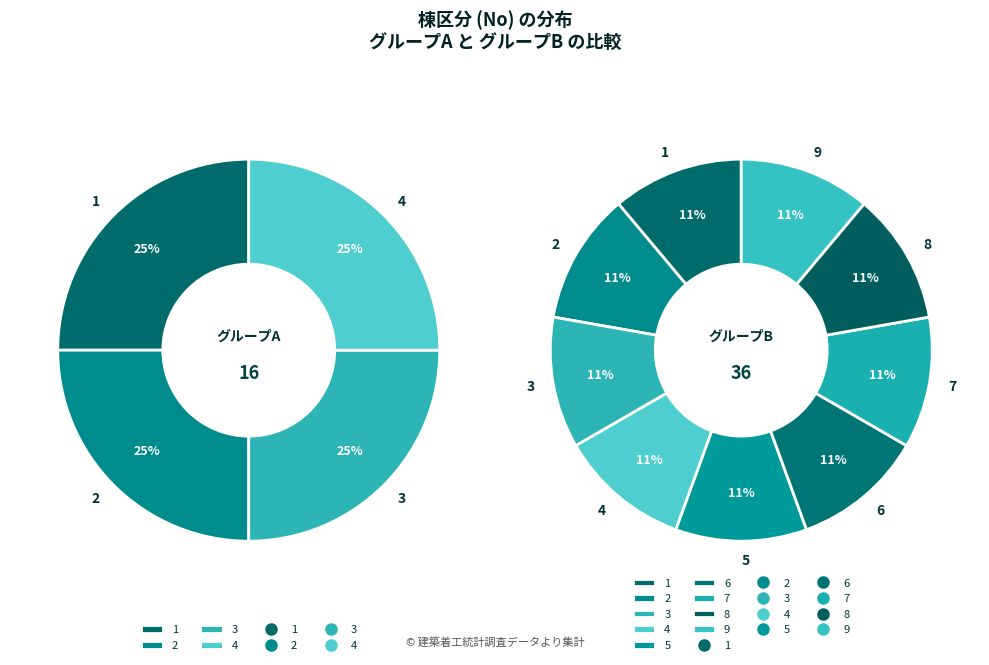

Which slice is the smallest?

1